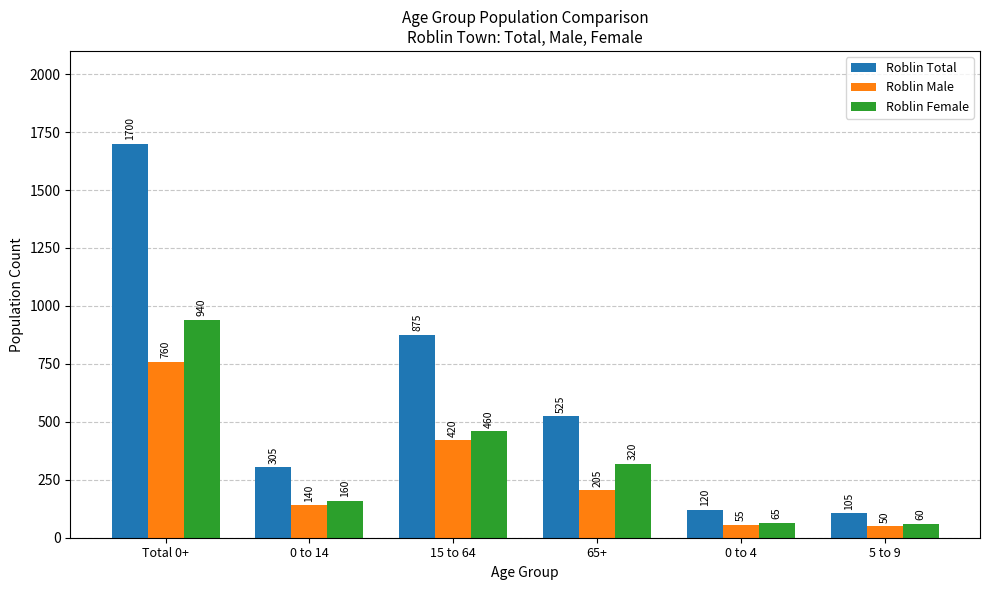

List the labels in order of Roblin Male value, smallest first.

5 to 9, 0 to 4, 0 to 14, 65+, 15 to 64, Total 0+